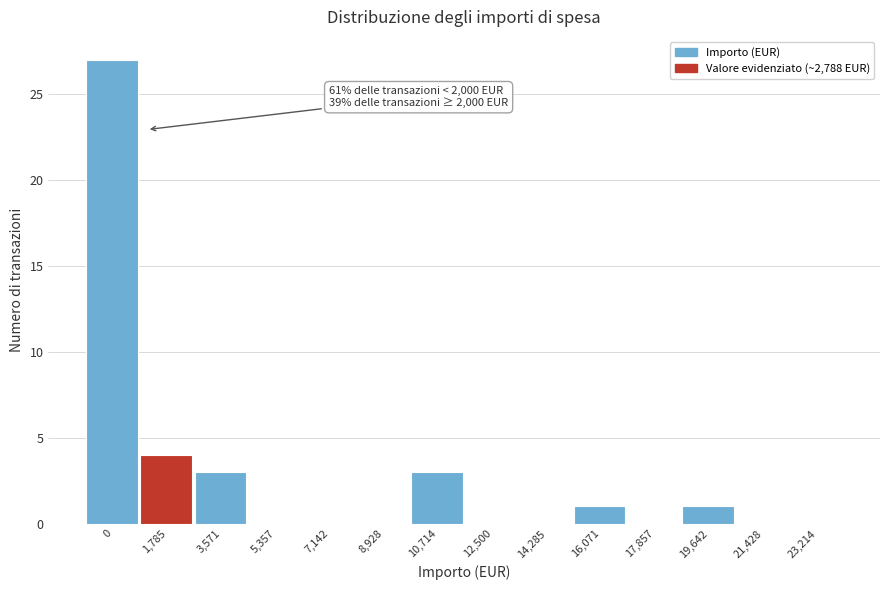

Reading left to right, list all the values displayed in this chart.

0=27	1,785=4	3,571=3	5,357=0	7,142=0	8,928=0	10,714=3	12,500=0	14,285=0	16,071=1	17,857=0	19,642=1	21,428=0	23,214=0